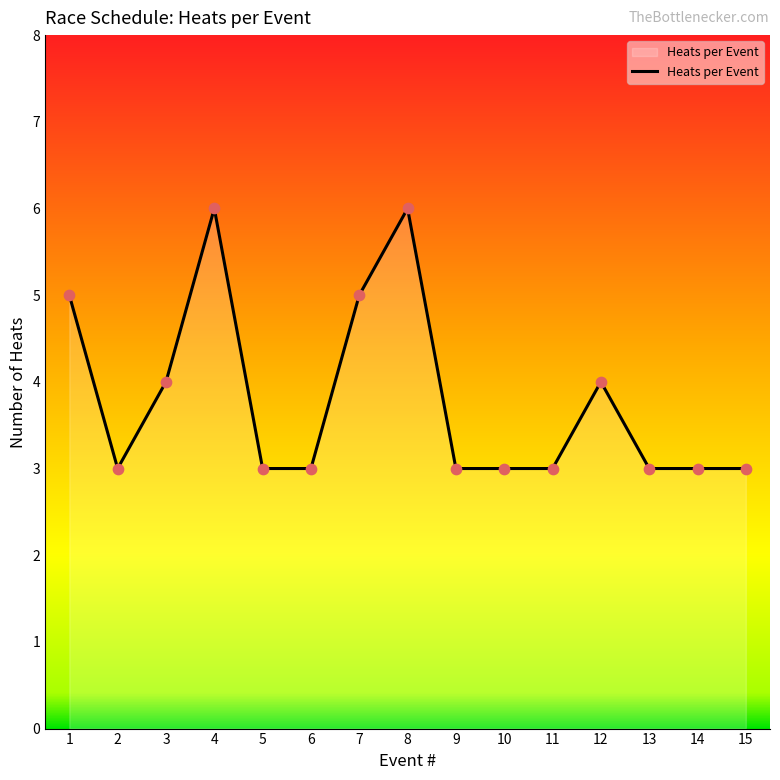

Approximately how many times larger is the value at 8 compared to 9?

2.0